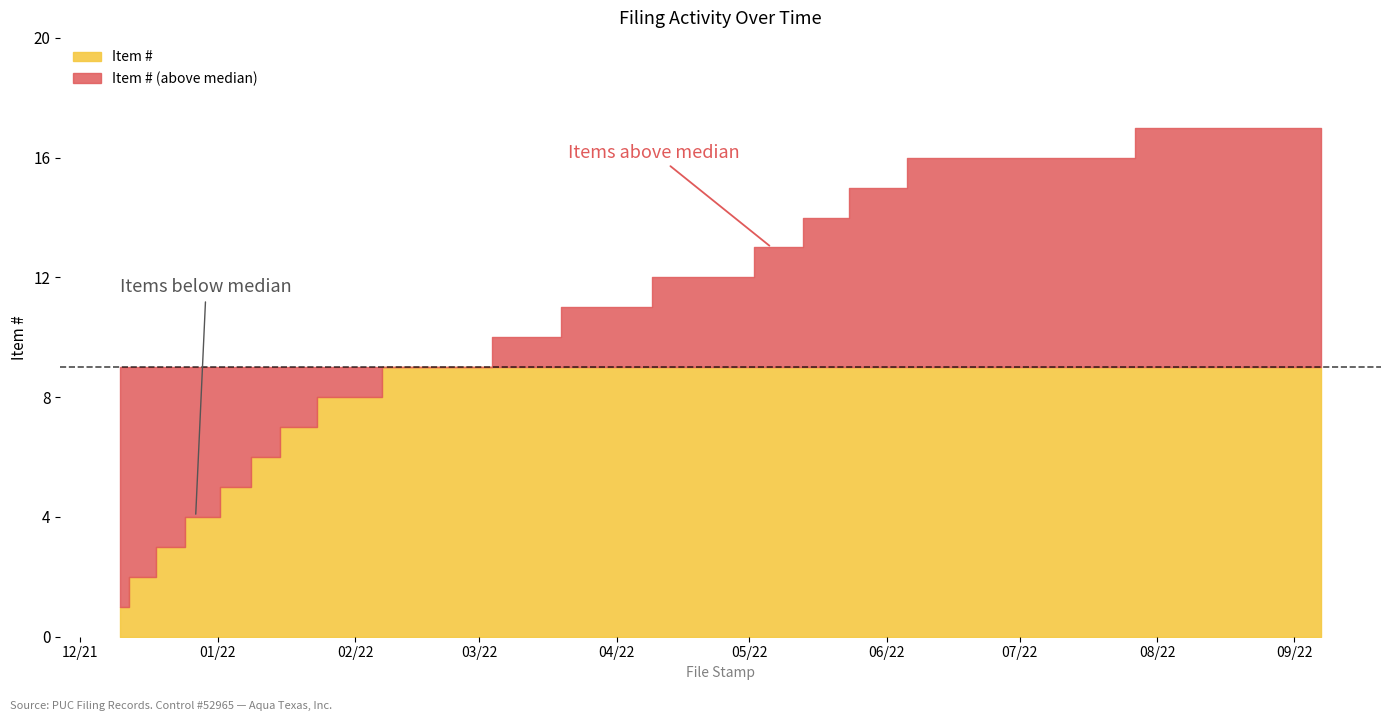

How many distinct data groups are displayed?

2